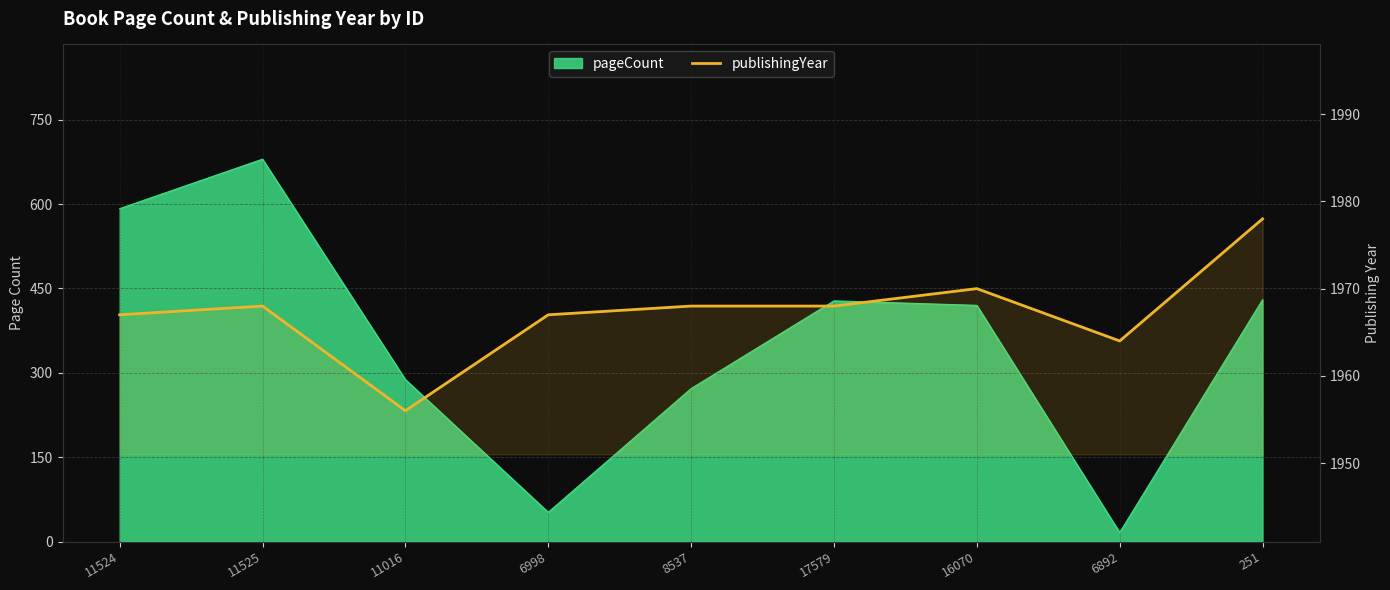

At which label does the data first exceed 1968?

16070